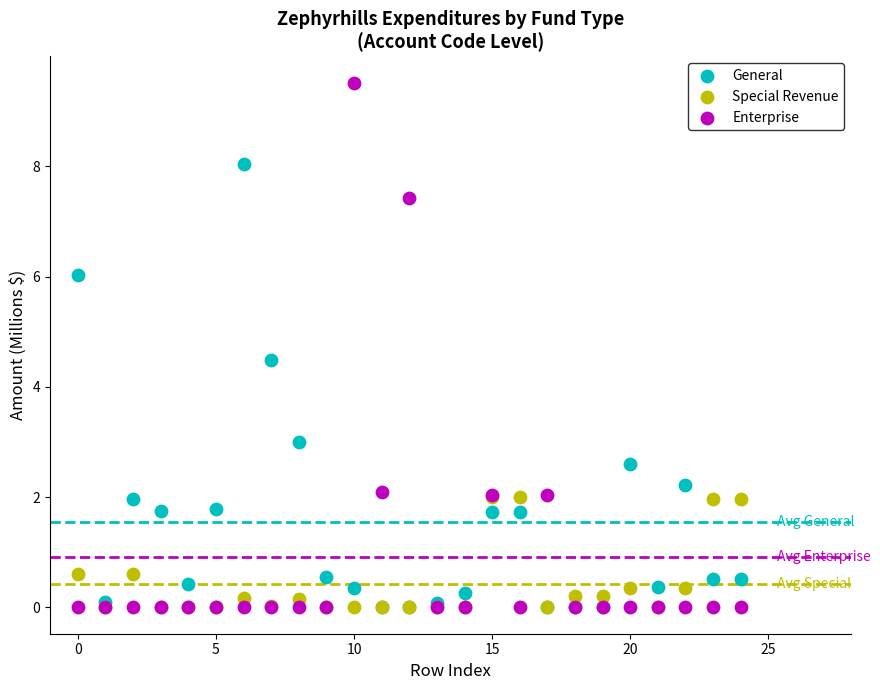

Which series reaches the maximum Y coordinate?

Enterprise